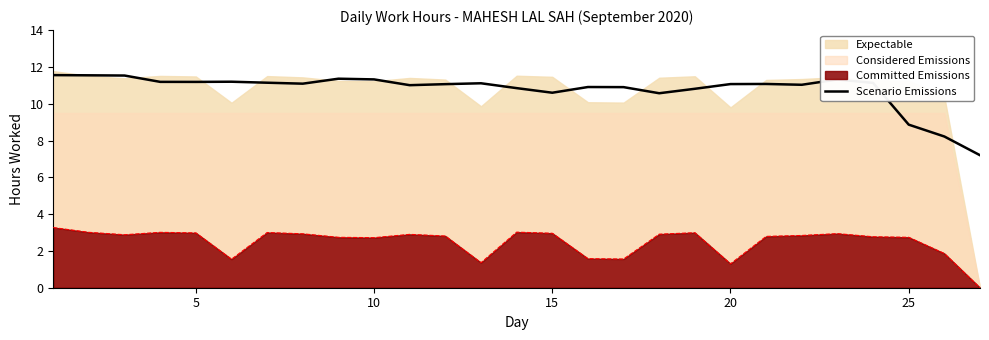

True or false: Committed Emissions has a value of 5.1 at 15.

False